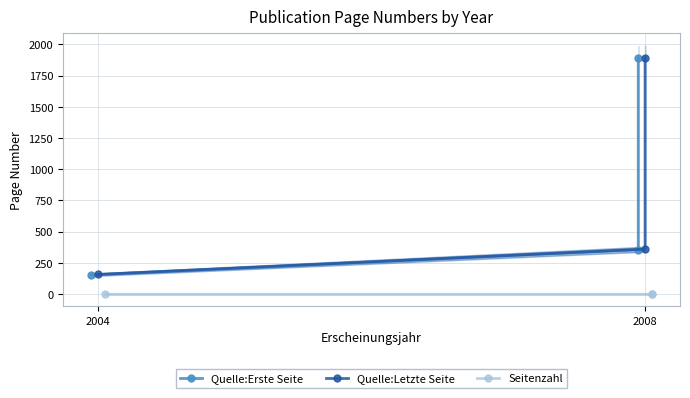

What is the difference between the second highest and minimum values in the Quelle:Erste Seite series?

203